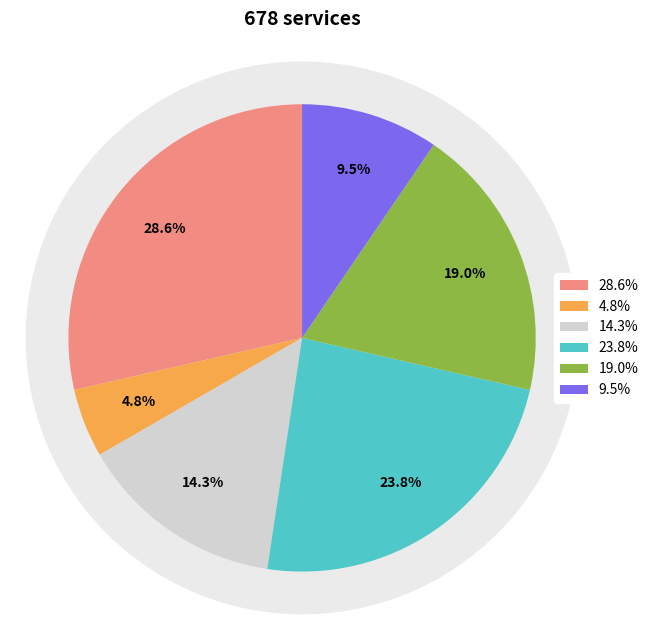

Count the number of slices in the pie.

6